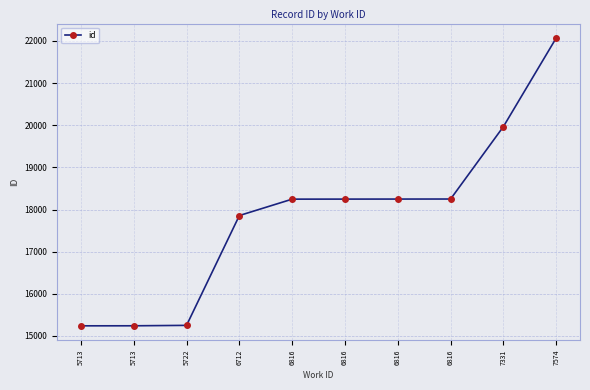

What is the average value?

17863